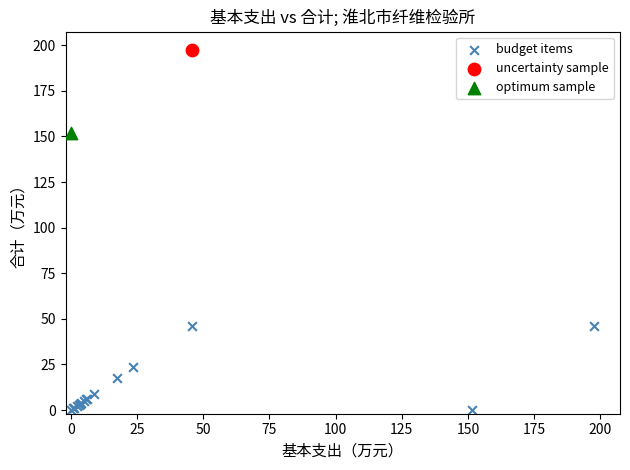

What are all the series names shown in the legend?

budget items, uncertainty sample, optimum sample